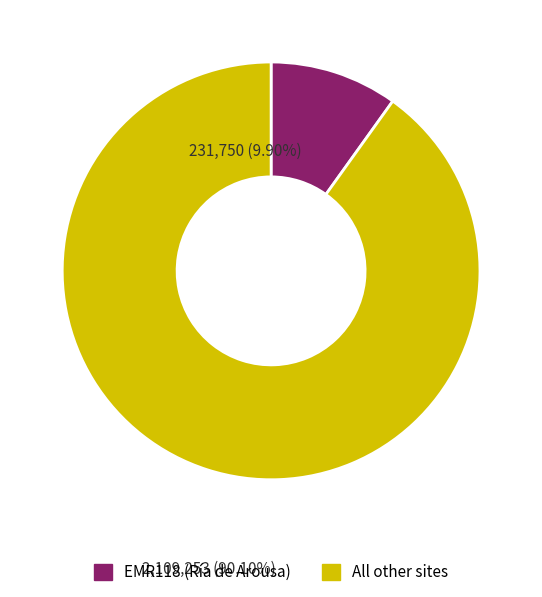

Is there any slice that represents more than half of the pie?

Yes